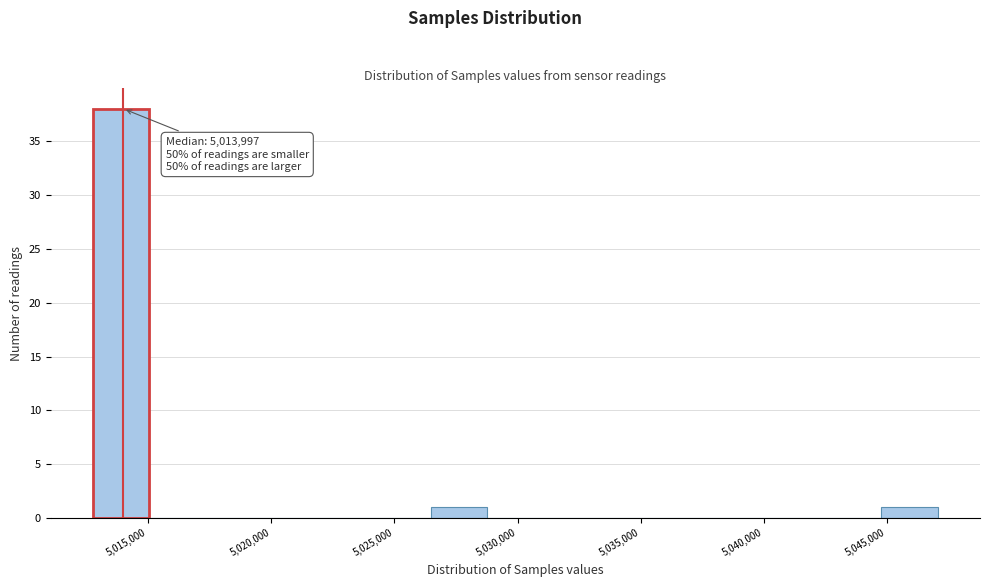

Which range on the x-axis has the tallest bar?

5013000 to 5015000